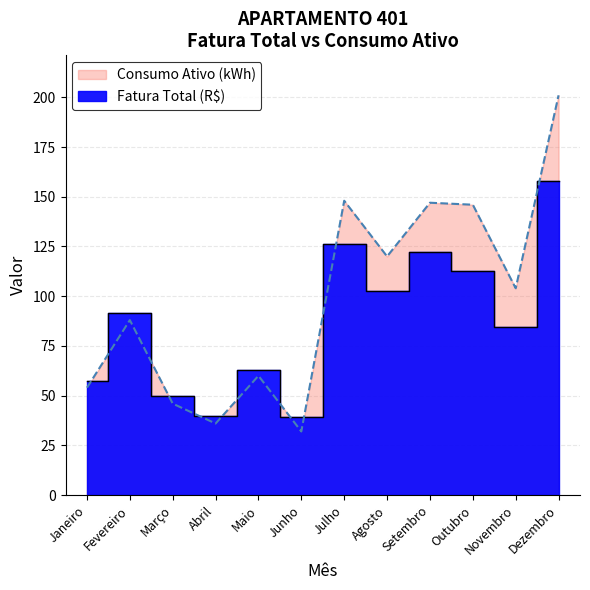

Which series has the largest range (max minus min)?

Consumo Ativo (kWh)